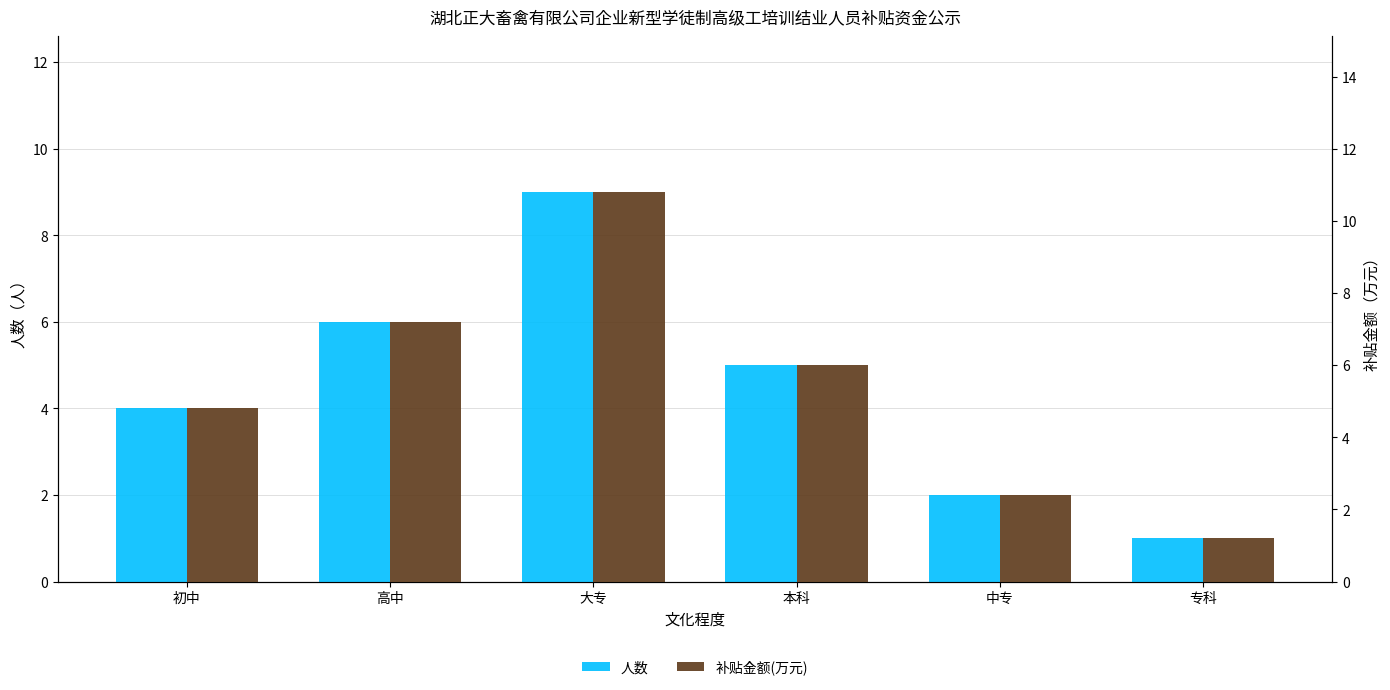

What is the maximum value shown in the chart?

10.8